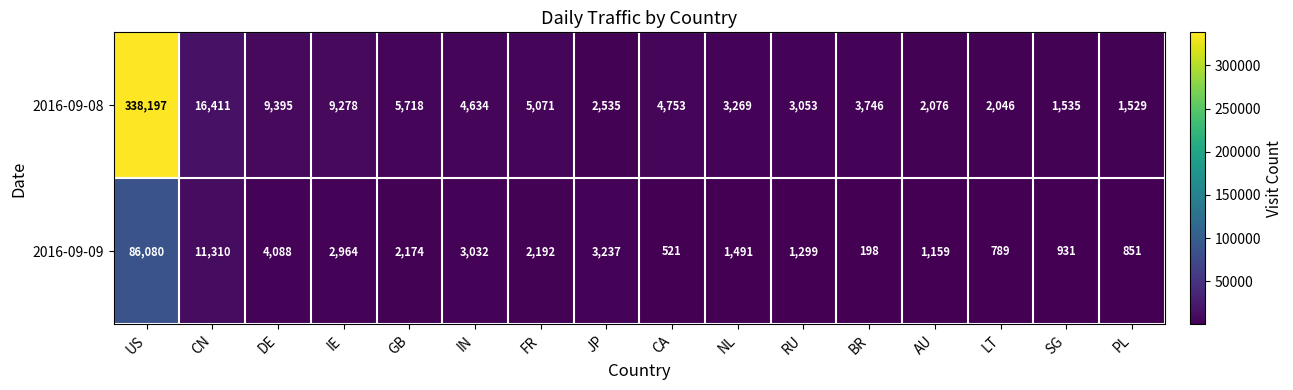

The 2016-09-09 series shows 3032 at IN. True or false?

True